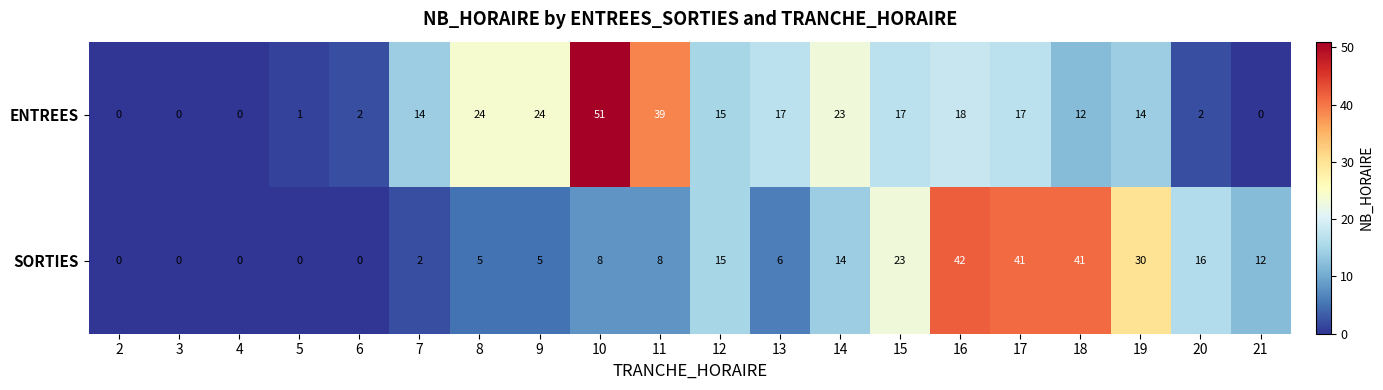

Where does the ENTREES series first go above 15?

8